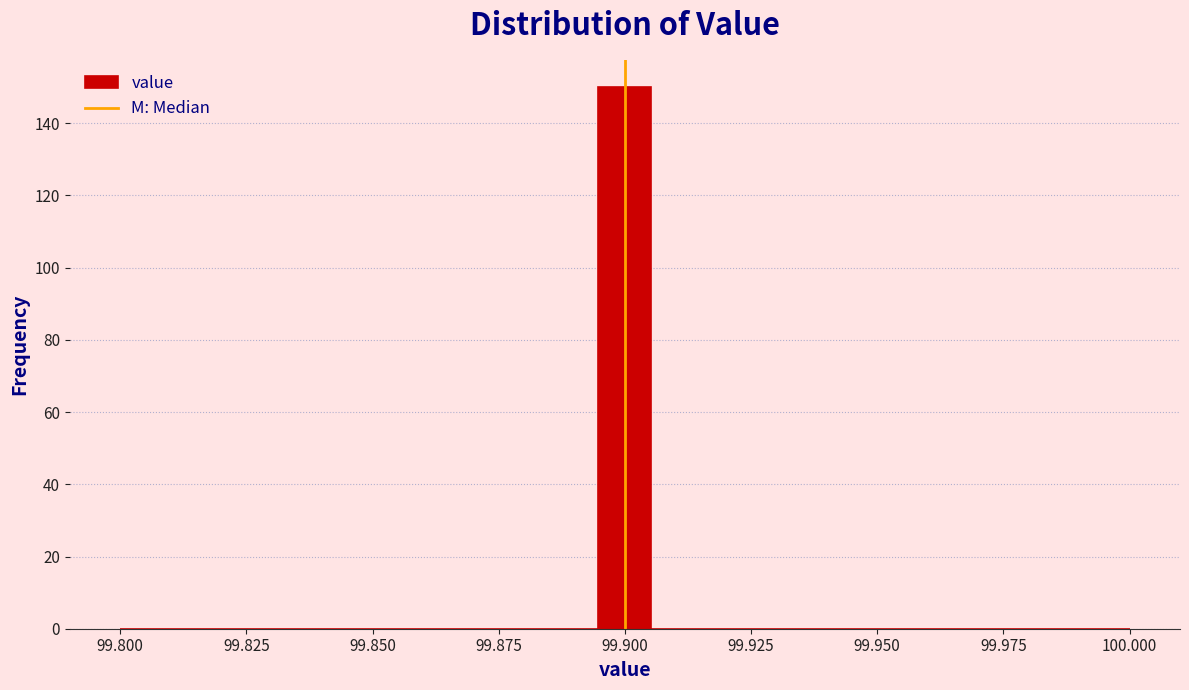

Around what value on the x-axis is the tallest bar? Give the approximate position of its centre, as read against the axis.

99.900